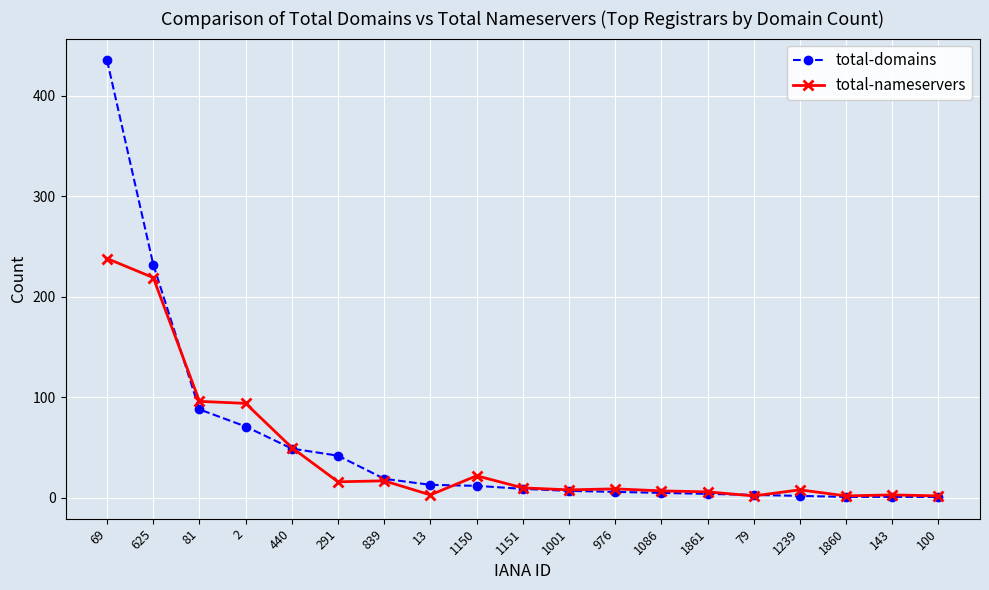

What are all the series names shown in the legend?

total-domains, total-nameservers